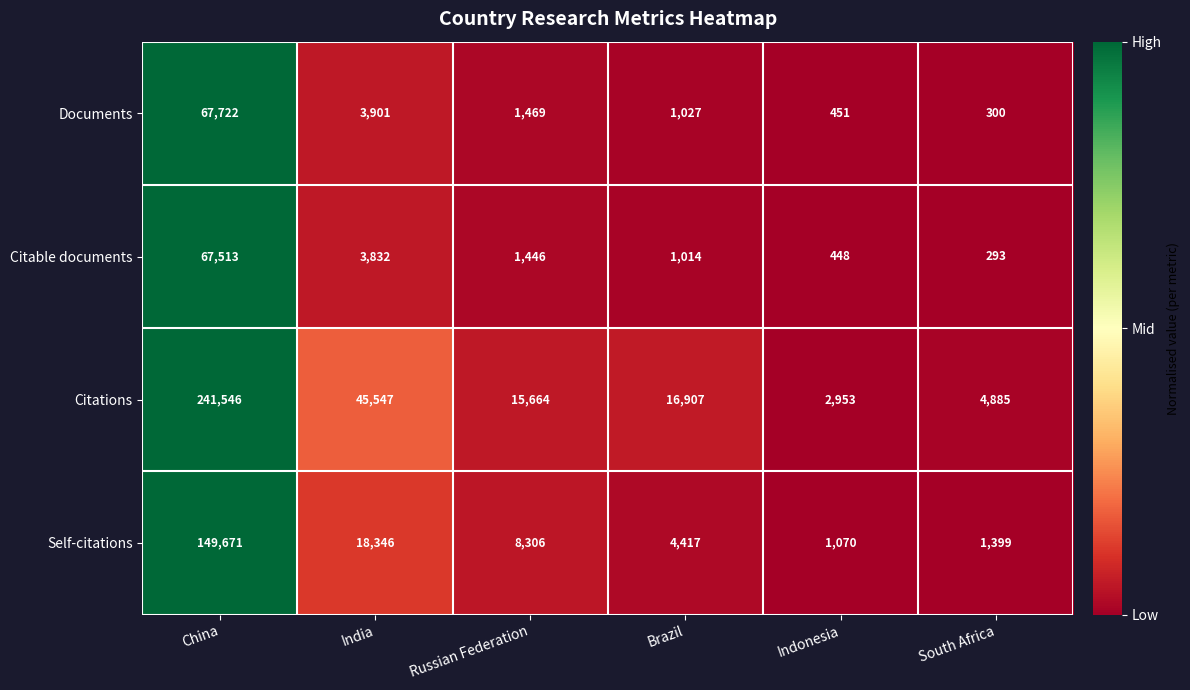

Which label corresponds to the smallest value in the chart?

South Africa